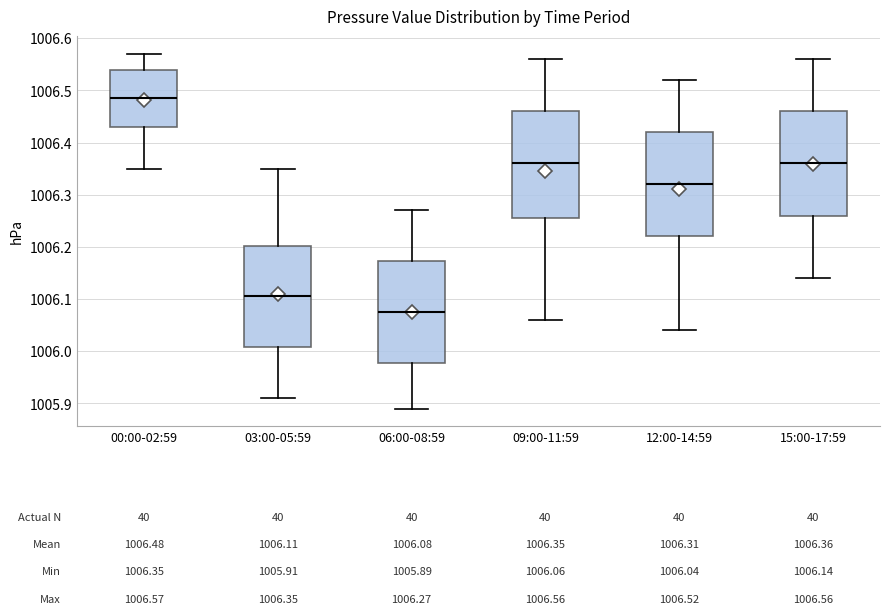

Which box's median line is the highest?

00:00-02:59